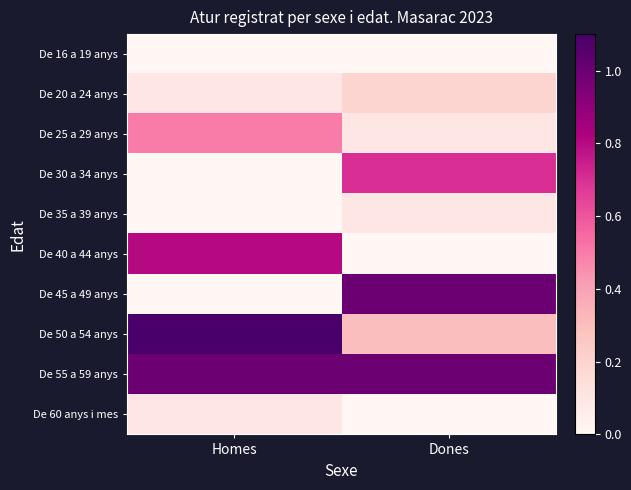

Which series has the widest spread of values?

De 45 a 49 anys